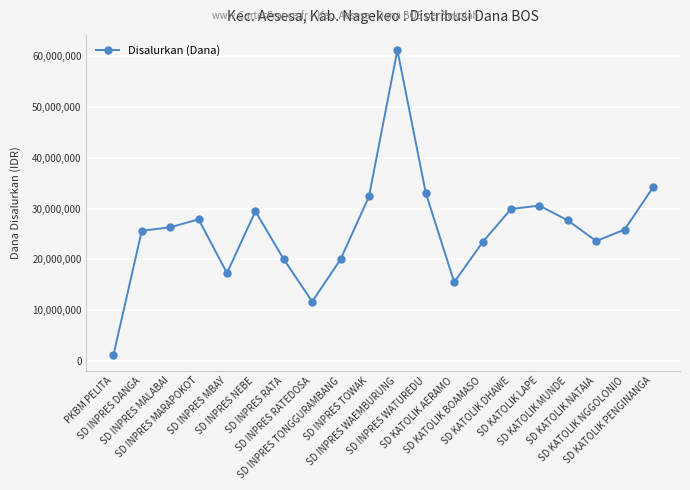

What is the difference between the maximum and second lowest values?

49500000